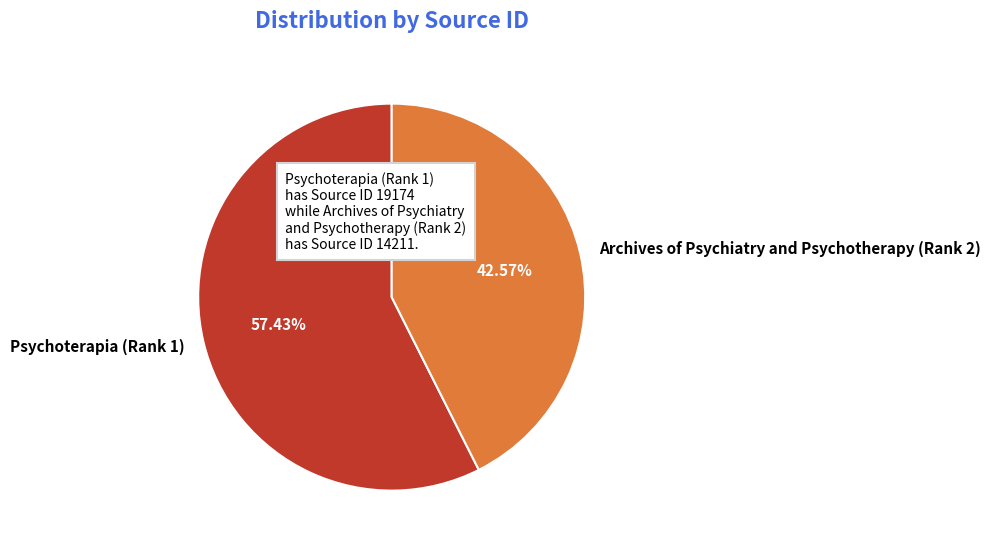

To the nearest percent, what is the difference between the Archives of Psychiatry and Psychotherapy (Rank 2) and Psychoterapia (Rank 1) slice percentages?

15%